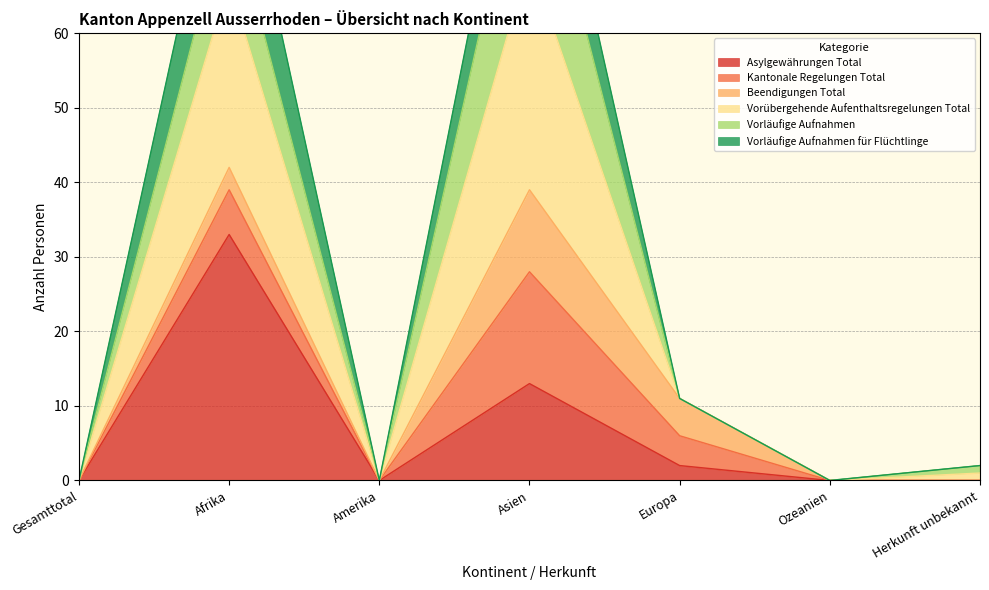

Which series has the largest range (max minus min)?

Vorübergehende Aufenthaltsregelungen Total